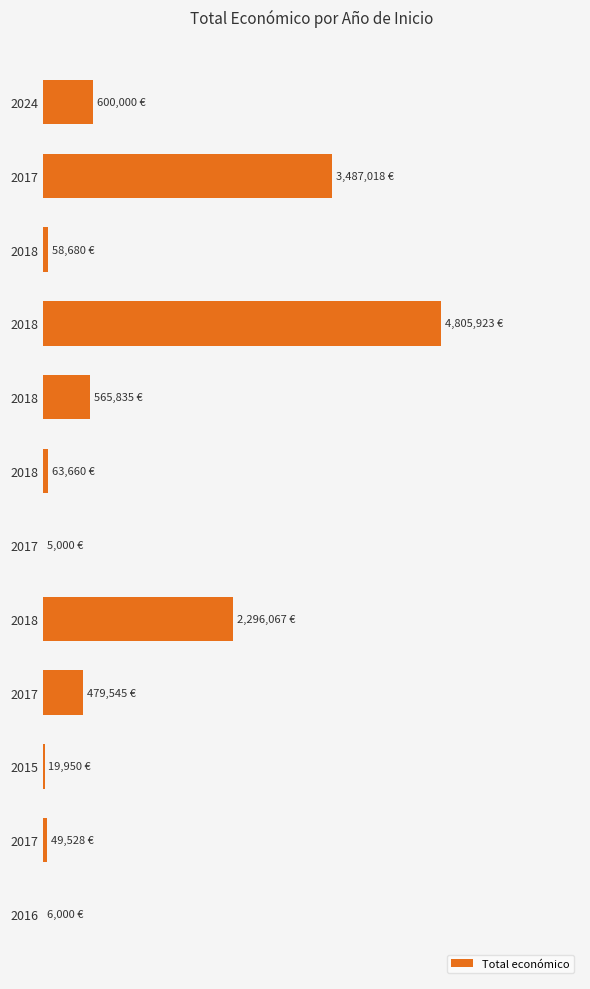

List the labels in order of value, largest first.

2018, 2017, 2018, 2024, 2018, 2017, 2018, 2018, 2017, 2015, 2016, 2017